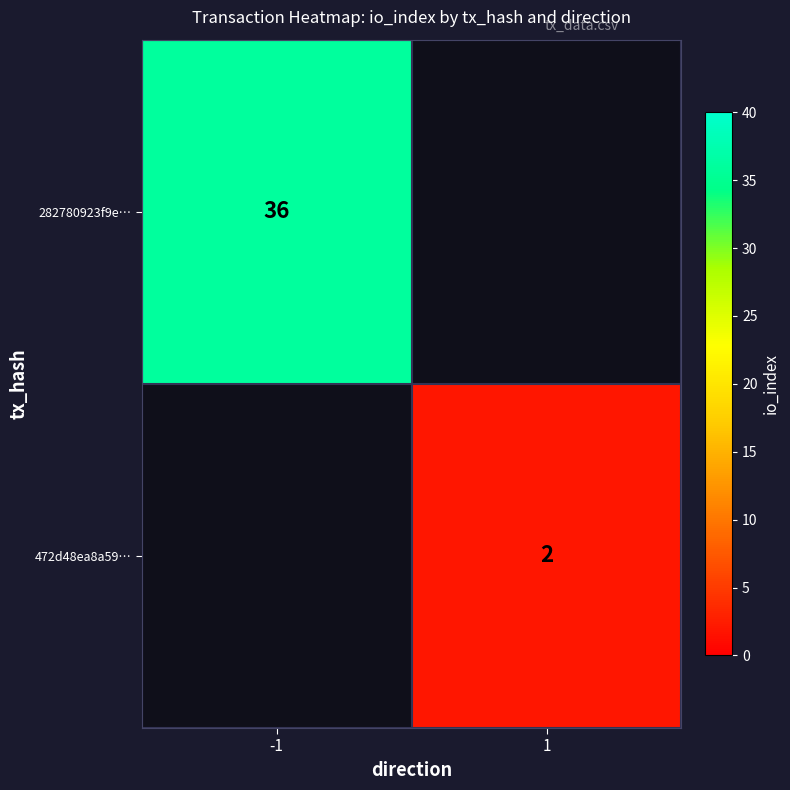

Between 1 and -1, which is larger?

-1